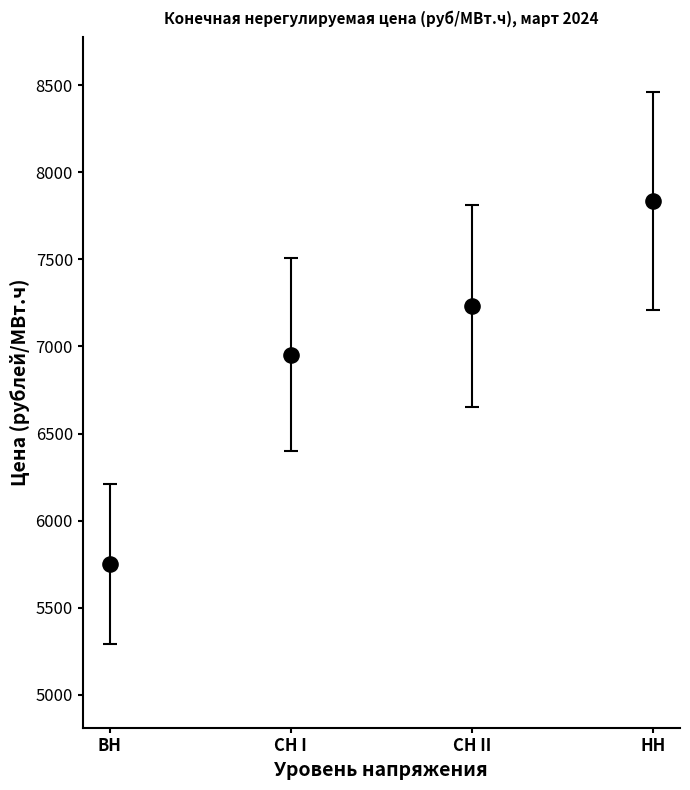

What Y value in the scatter plot is closest to 6792?

6953.5